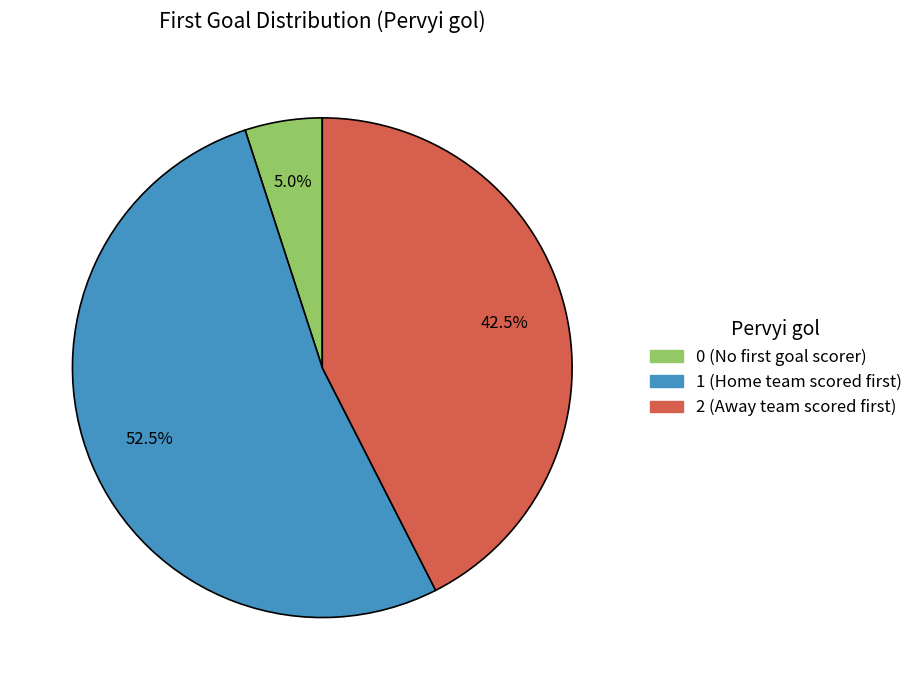

Is there any slice that represents more than half of the pie?

Yes